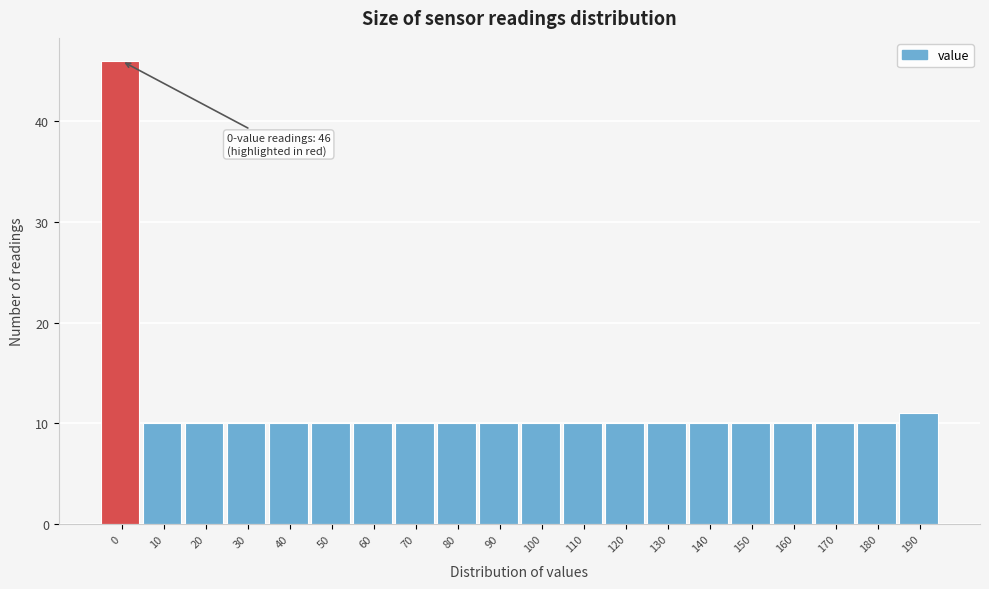

Reading left to right, extract all data points from this chart.

46	10	10	10	10	10	10	10	10	10	10	10	10	10	10	10	10	10	10	11